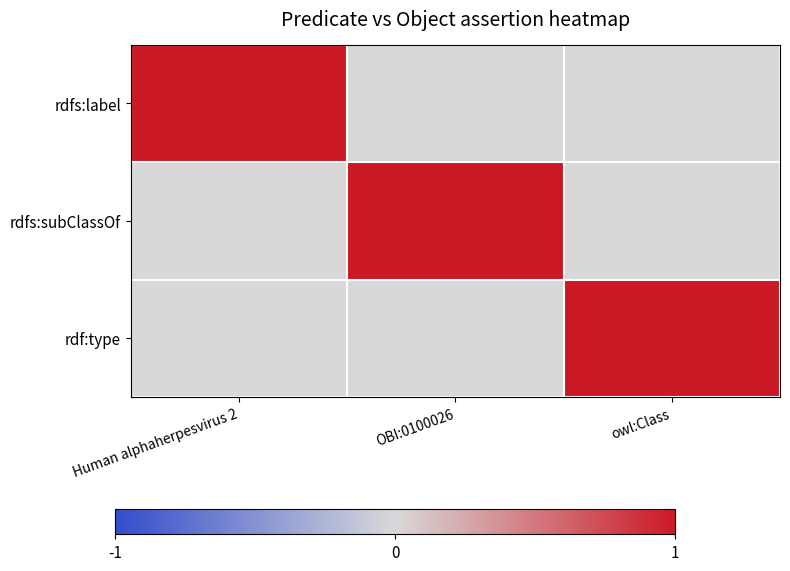

Reading right to left, what are all the values shown in this chart?

rdfs:label: owl:Class=0	OBI:0100026=0	Human alphaherpesvirus 2=1
rdfs:subClassOf: owl:Class=0	OBI:0100026=1	Human alphaherpesvirus 2=0
rdf:type: owl:Class=1	OBI:0100026=0	Human alphaherpesvirus 2=0